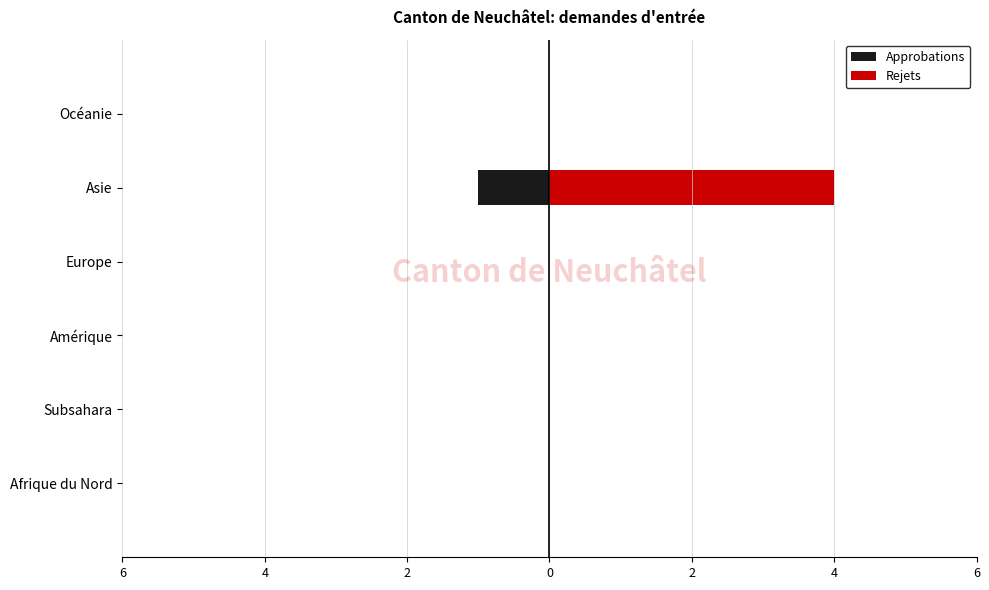

Reading left to right, list all the values displayed in this chart.

Approbations: 0	0	0	0	-1	0
Rejets: 0	0	0	0	4	0